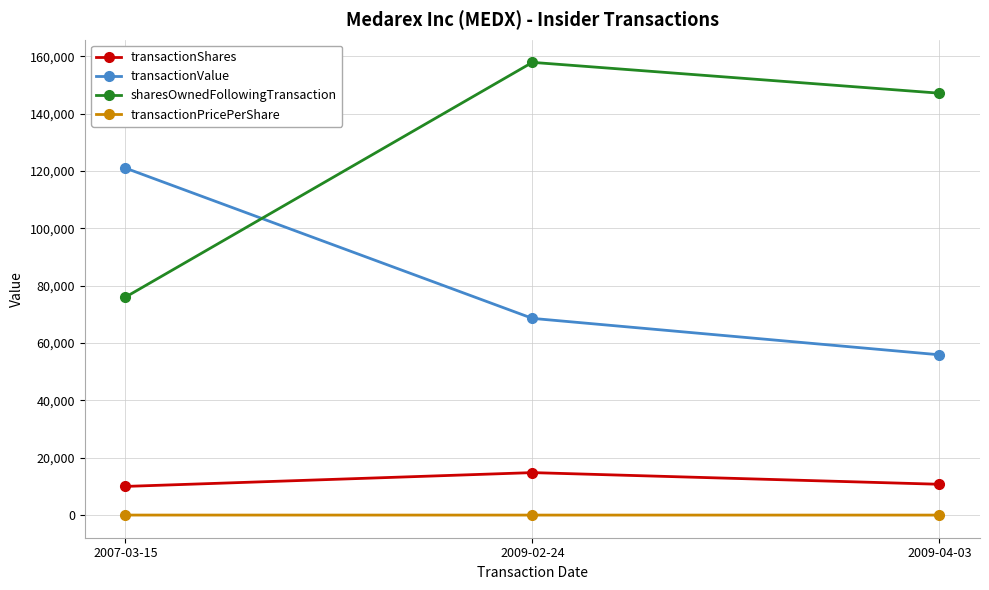

Which series has the largest total across all categories?

sharesOwnedFollowingTransaction